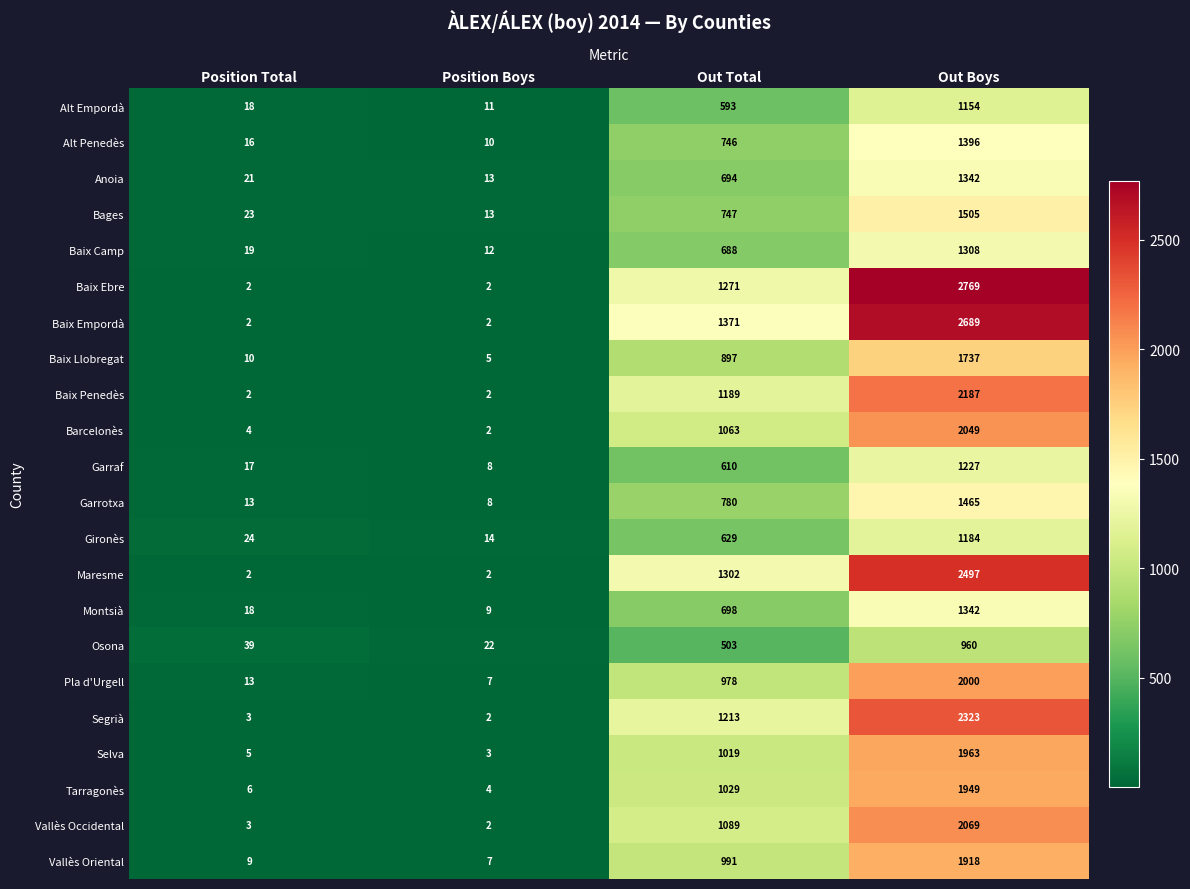

At which category is the sum across all series the highest?

Out Boys